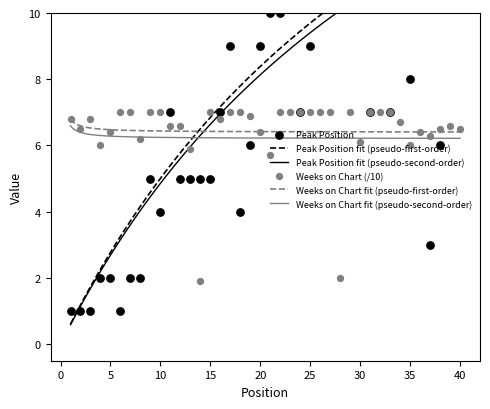

Which series reaches the minimum Y coordinate?

Peak Position